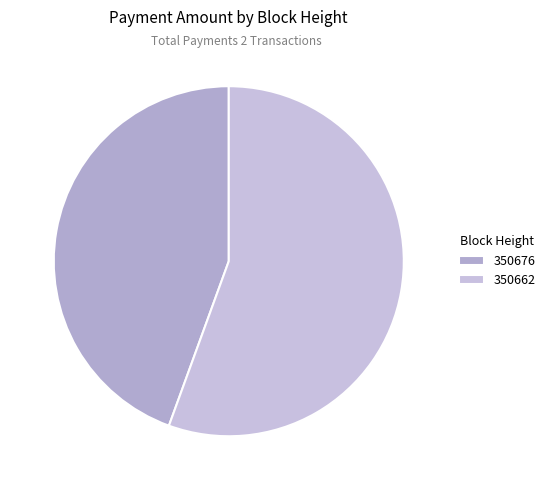

Is it true that 350676 is 39% of the pie?

False